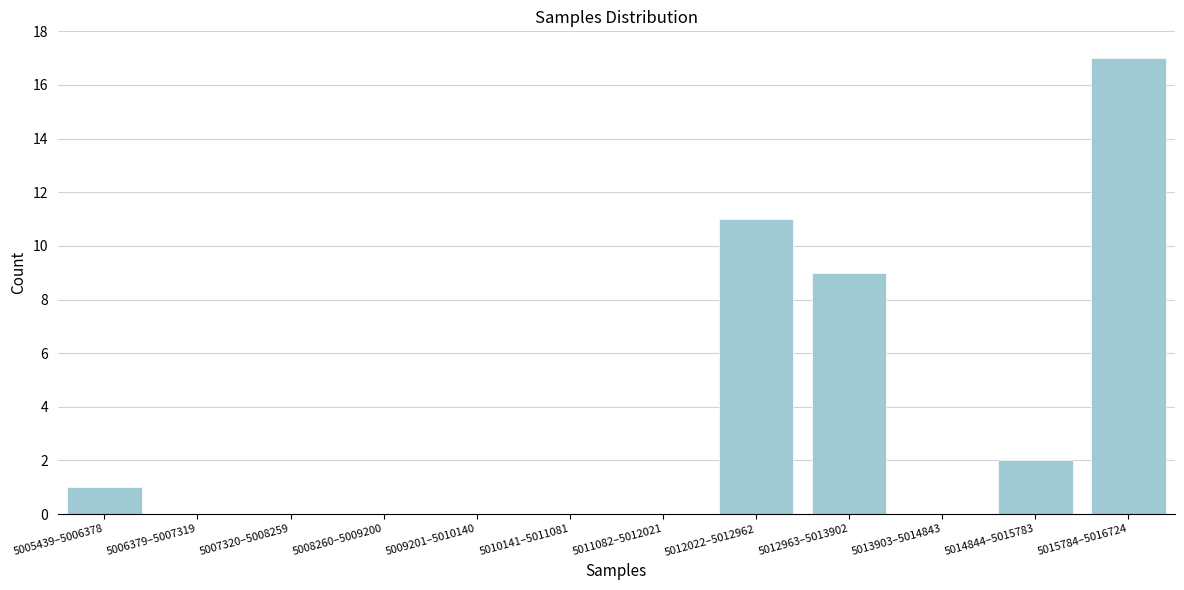

What is the sum of all values?

40